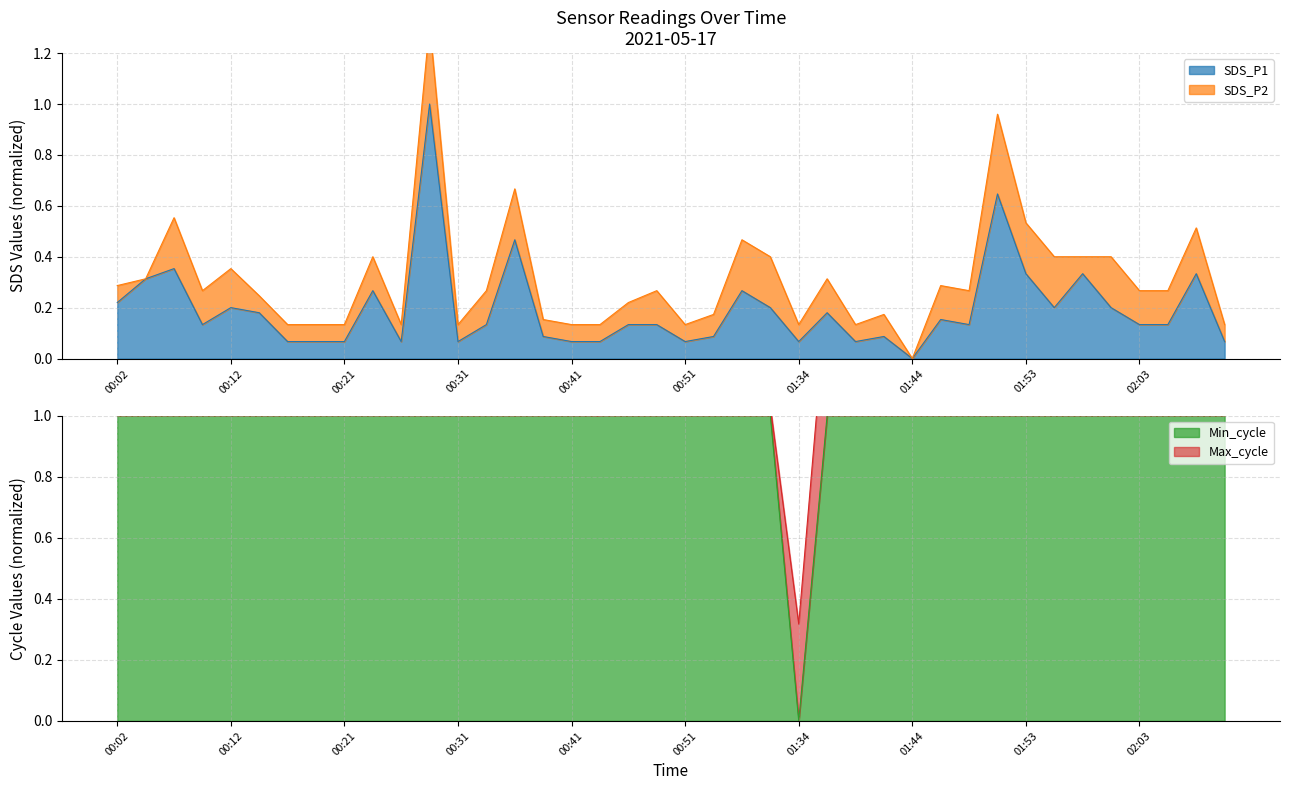

What is the maximum value for SDS_P1?

1.0